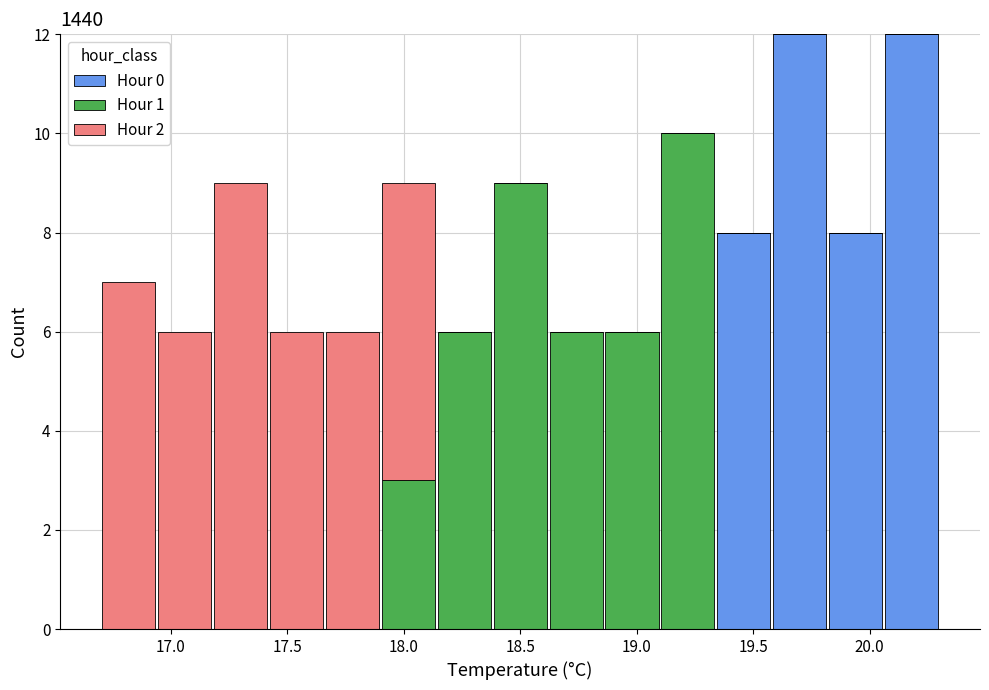

Reading left to right, transcribe this chart: for each stacked bar, give the range it covers on the x-axis and its total height. Neither the bar edges nor the heights are printed on the chart, so give them approximately, as read against the axes.

16.70 to 16.94: 7
16.94 to 17.18: 6
17.18 to 17.42: 9
17.42 to 17.66: 6
17.66 to 17.90: 6
17.90 to 18.14: 9
18.14 to 18.38: 6
18.38 to 18.62: 9
18.62 to 18.86: 6
18.86 to 19.10: 6
19.10 to 19.34: 10
19.34 to 19.58: 8
19.58 to 19.82: 12
19.82 to 20.06: 8
20.06 to 20.30: 12